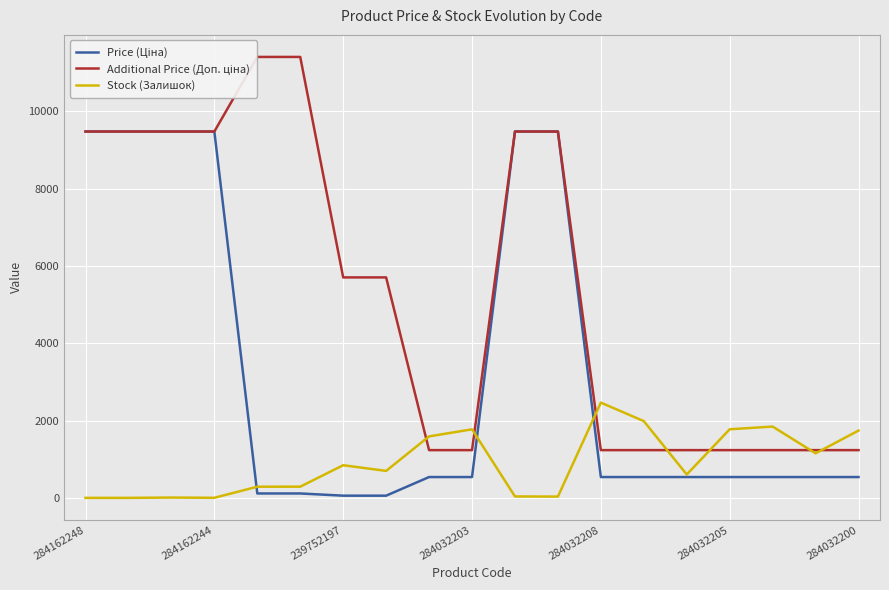

True or false: Stock (Залишок) has a value of 420.2 at 284032205.

False